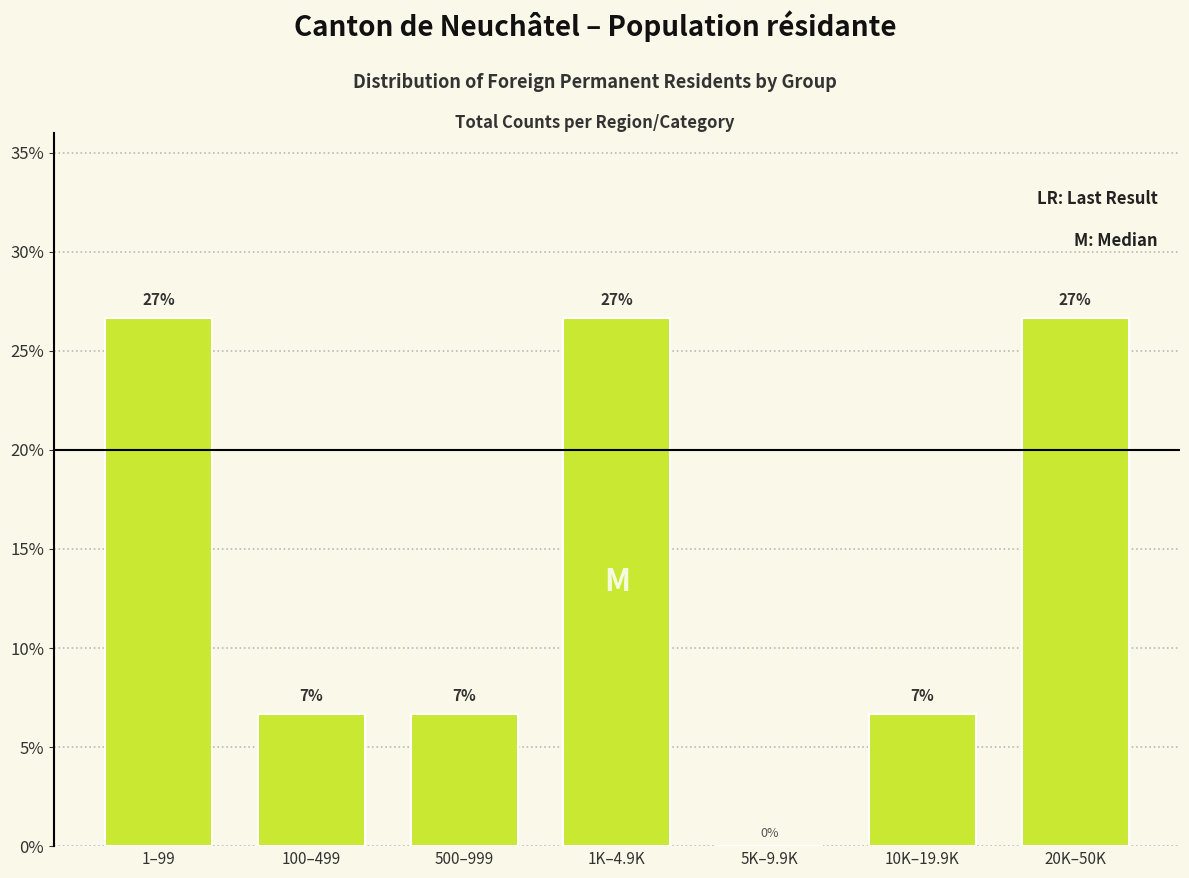

Are the bars horizontal?

No